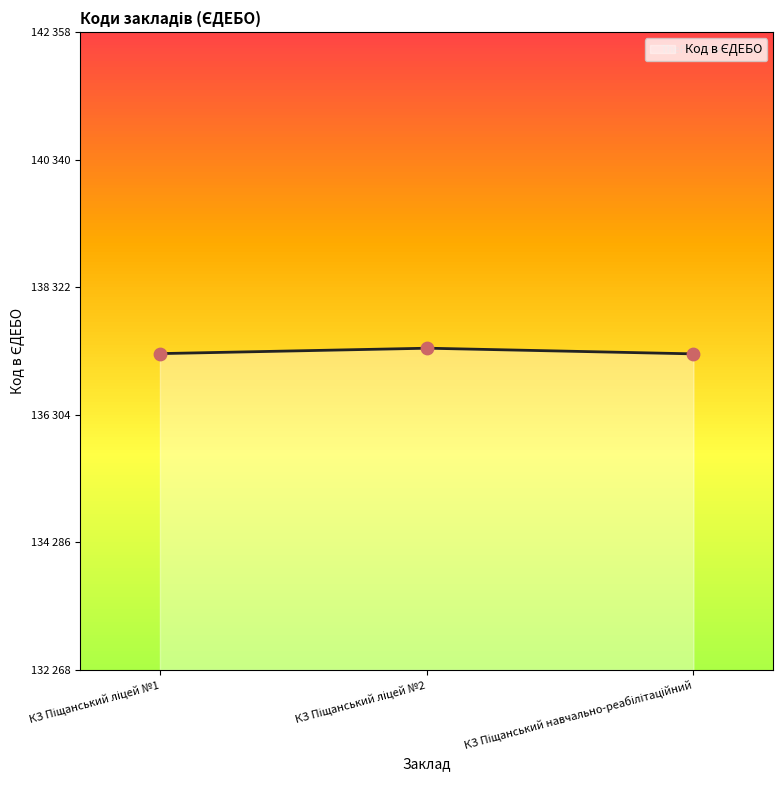

What is the change in value from КЗ Піщанський ліцей №1 to КЗ Піщанський ліцей №2?

+86